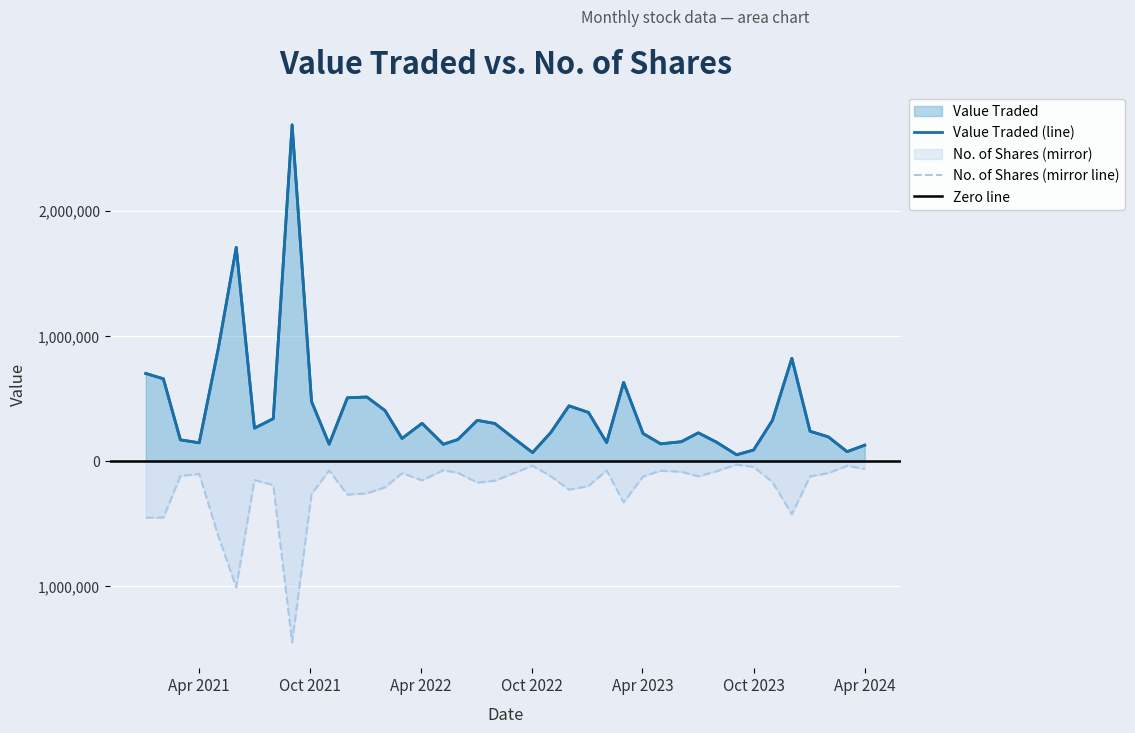

At which label is No. of Shares closest to 736262?

02/05/2021